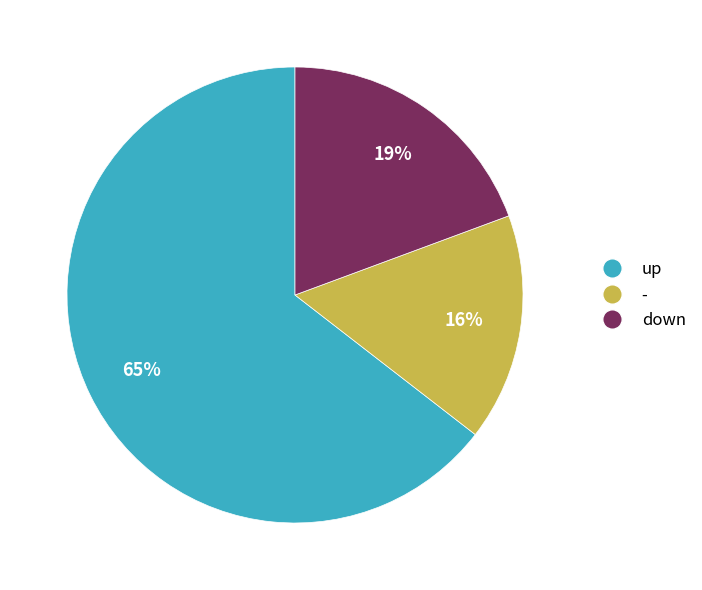

To the nearest percent, what is the average slice percentage?

33%